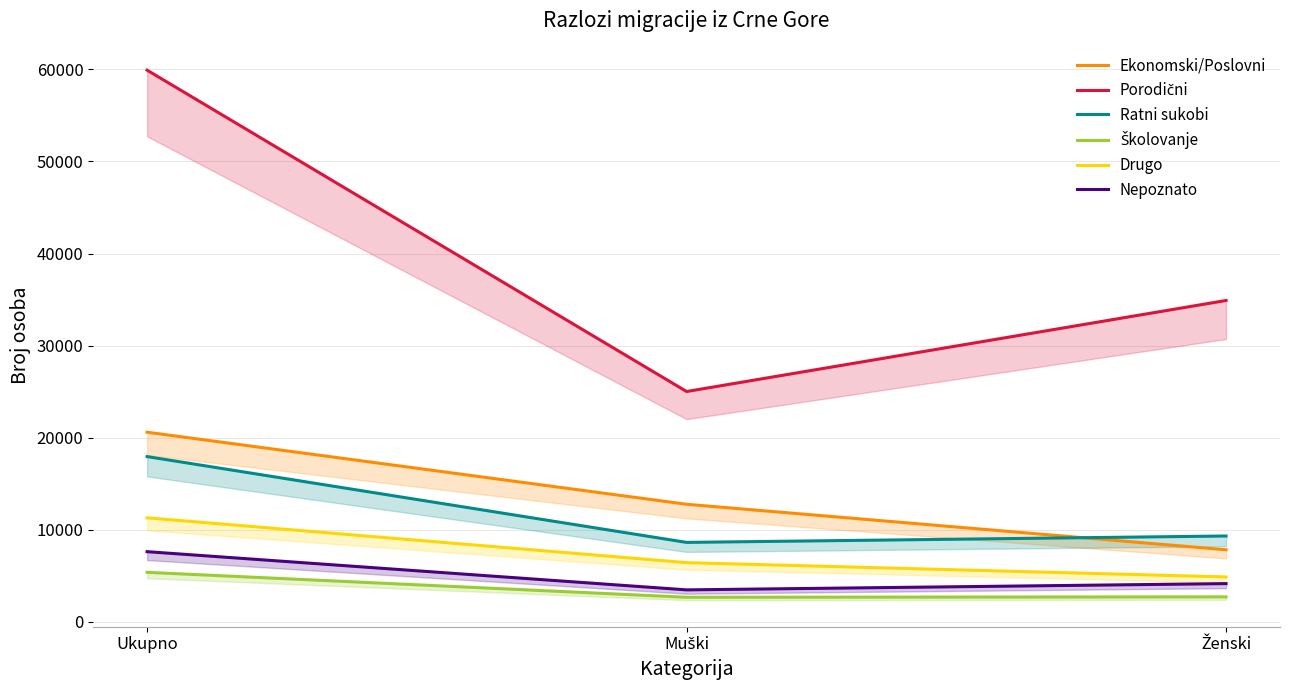

Which series has the largest total across all categories?

Porodični